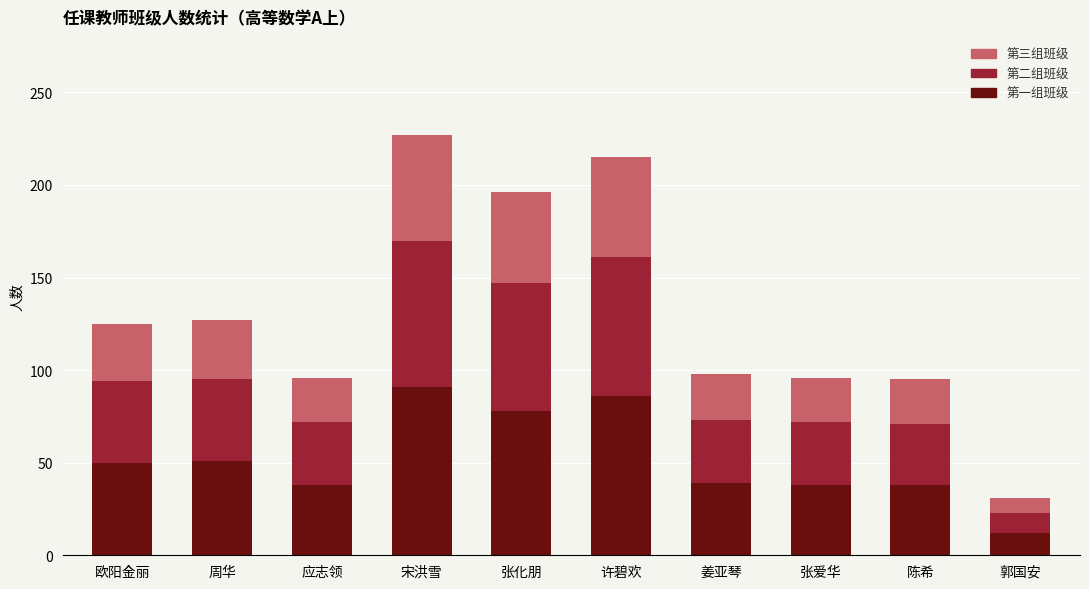

Is it true that 第一组班级 equals 22 at 郭国安?

False